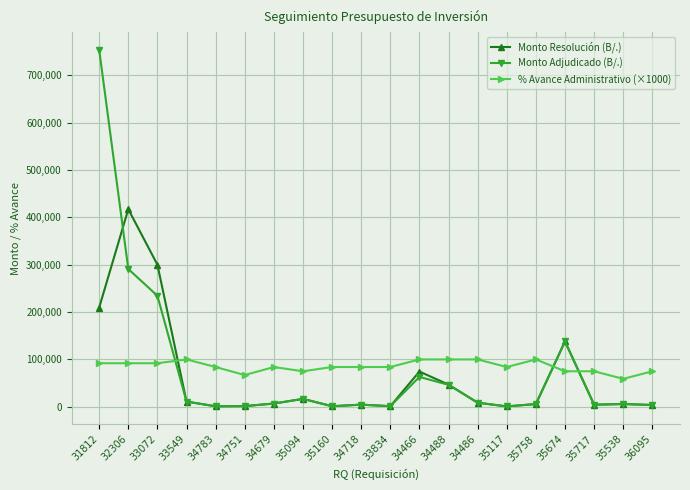

At which category is the sum across all series the highest?

31812